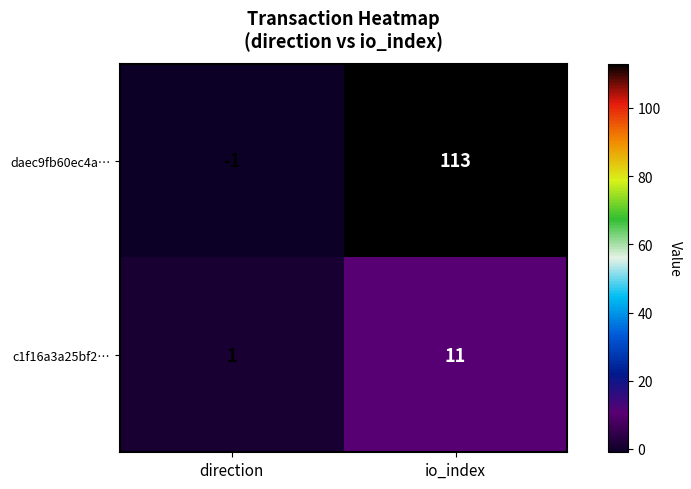

Which category has the highest value across all series?

io_index